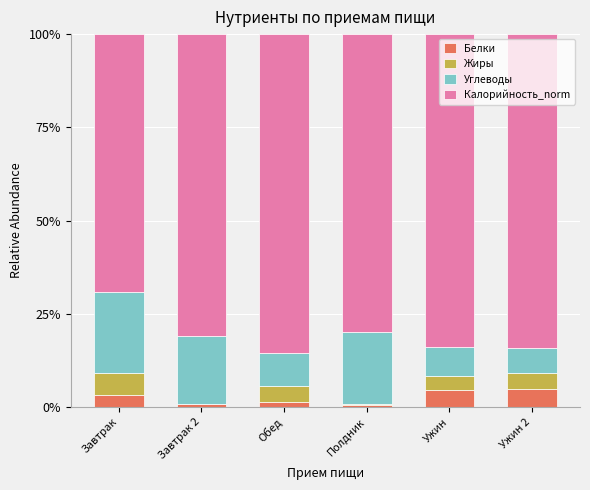

Count the number of categories in the chart.

6